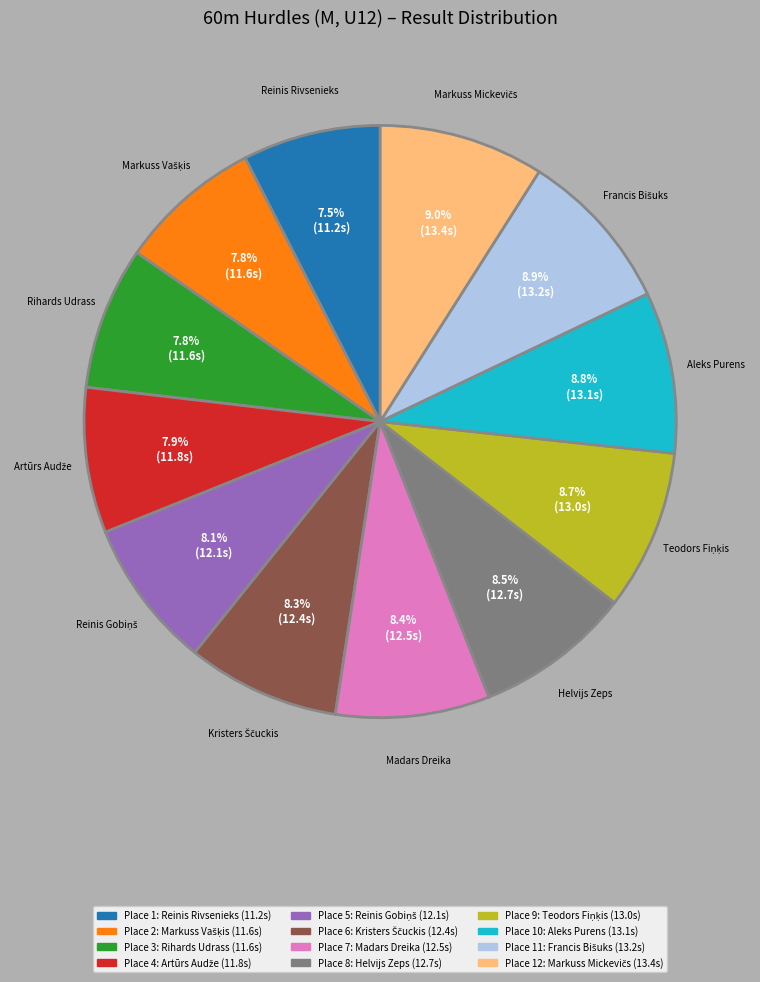

Is there any slice that represents more than half of the pie?

No